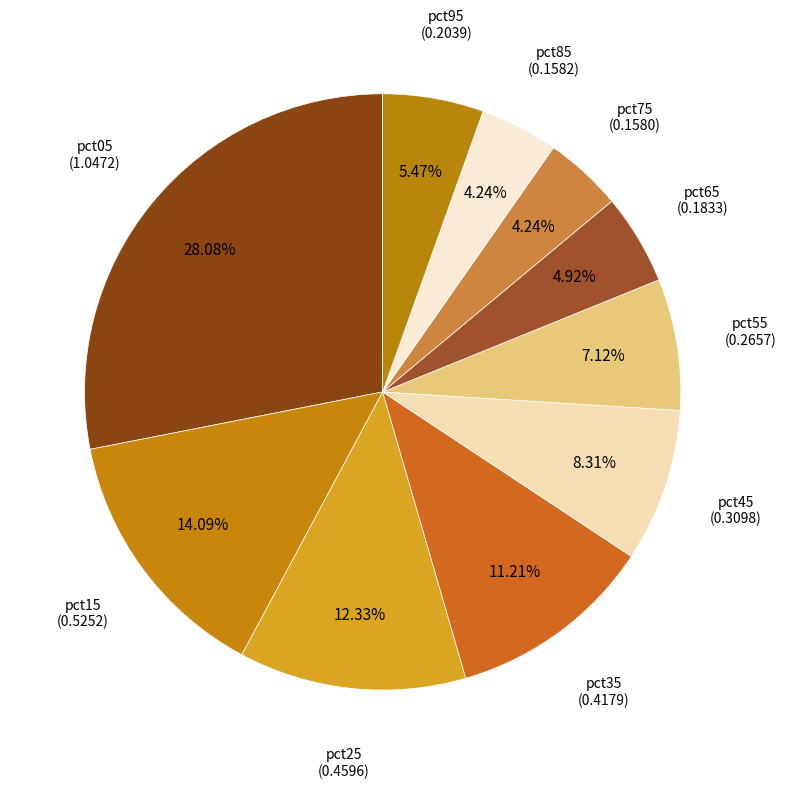

How many segments does this pie chart have?

10